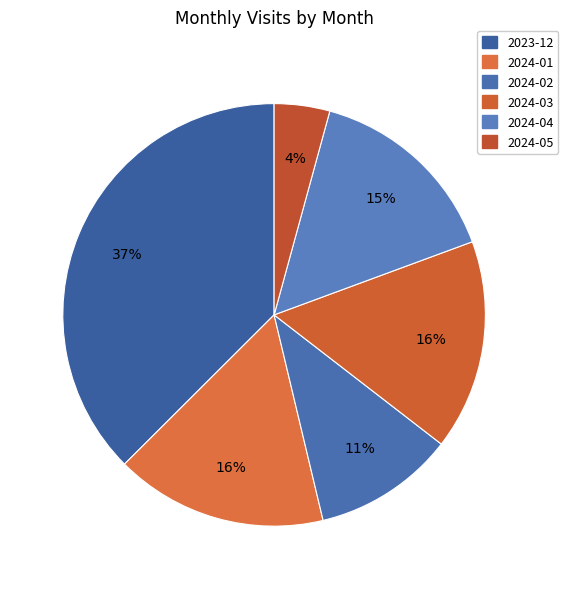

Does 2024-04 account for over 50% of the chart?

No